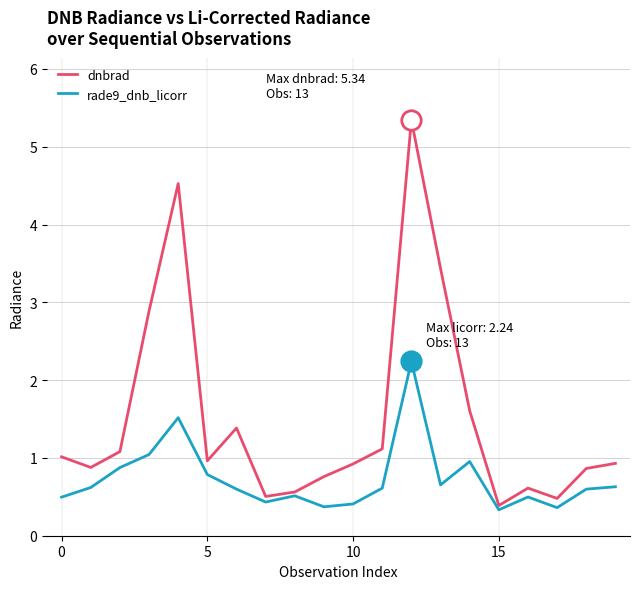

Rank the series by their maximum value, from lowest to highest.

rade9_dnb_licorr, dnbrad